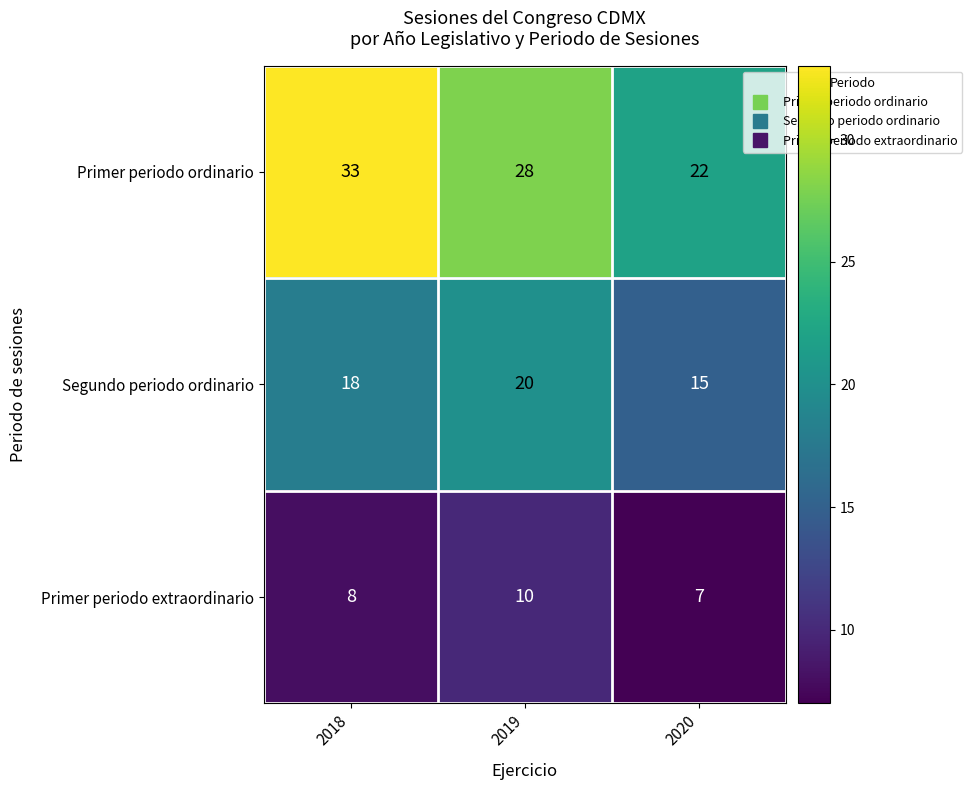

Count the number of categories in the chart.

3